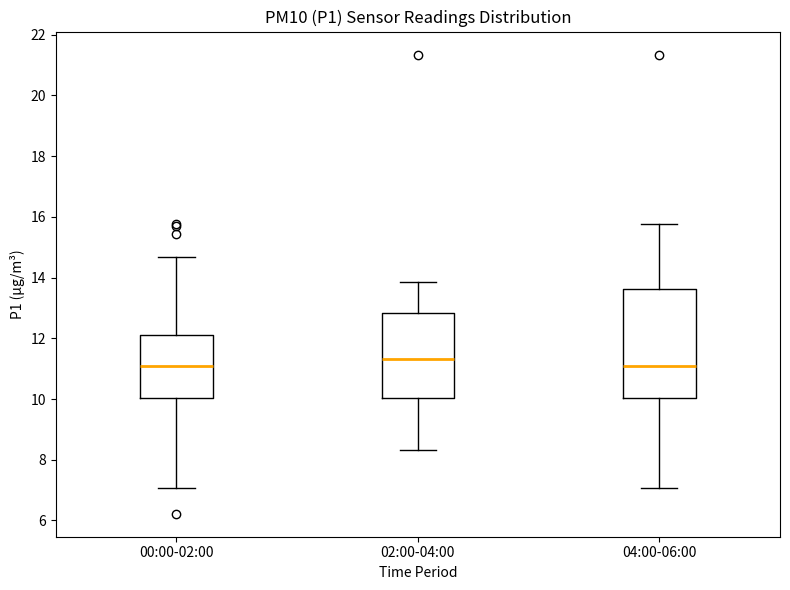

Reading left to right, read every box against the y-axis: the position of its median line, the range the box covers, and the ends of its whiskers. The values are not printed on the chart, so give them approximately, as read against the axis.

00:00-02:00: median 11.2, box 10.0 to 12.2, whiskers 7.0 to 14.6
02:00-04:00: median 11.4, box 10.0 to 12.8, whiskers 8.4 to 13.8
04:00-06:00: median 11.2, box 10.0 to 13.6, whiskers 7.0 to 15.8